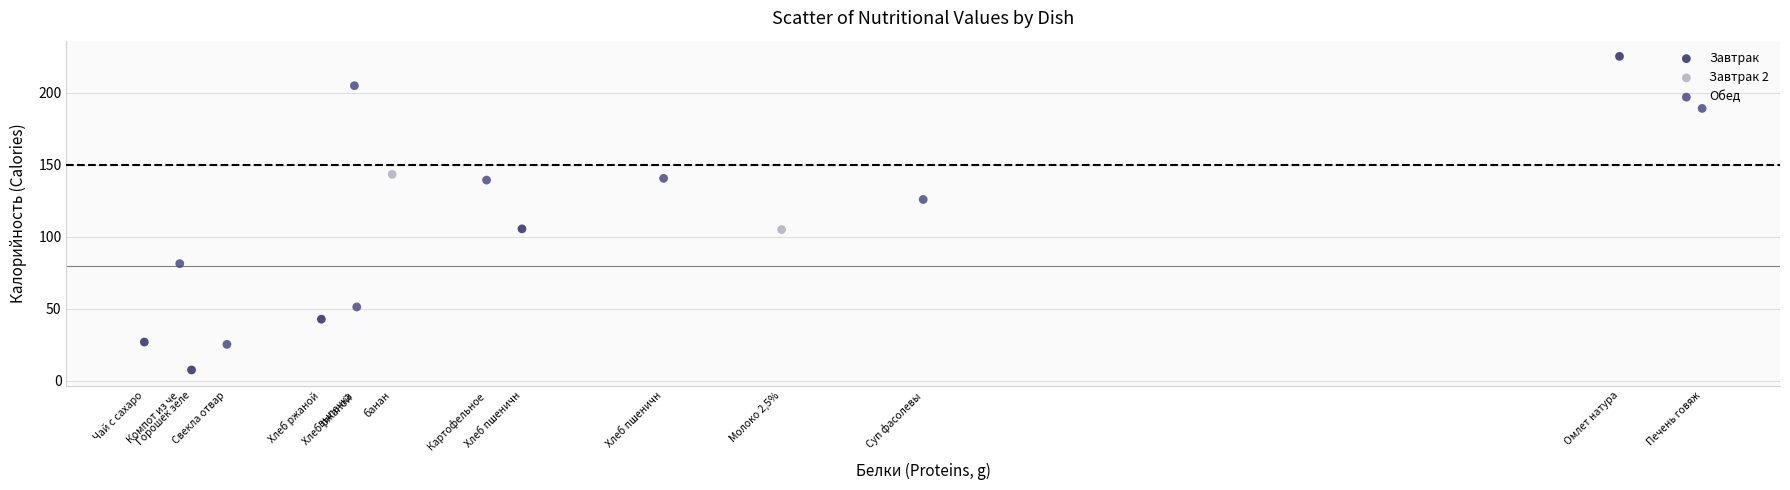

Which series contains the highest Y value?

Завтрак